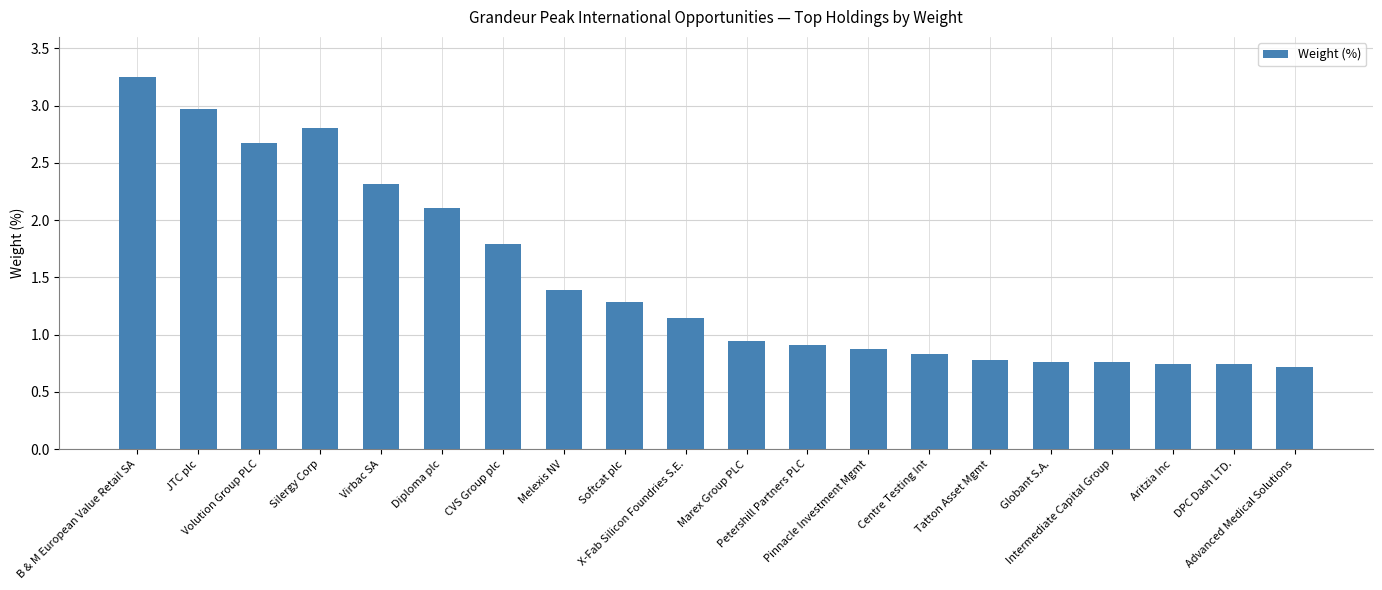

What is the average value?

1.5